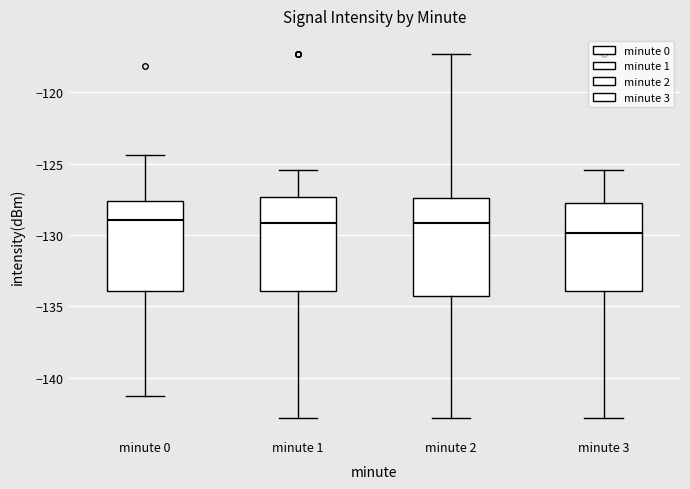

Reading left to right, read every box against the y-axis: the position of its median line, the range the box covers, and the ends of its whiskers. The values are not printed on the chart, so give them approximately, as read against the axis.

minute 0: median -129.0, box -134.0 to -127.5, whiskers -141.5 to -124.5
minute 1: median -129.0, box -134.0 to -127.5, whiskers -143.0 to -125.5
minute 2: median -129.0, box -134.5 to -127.5, whiskers -143.0 to -117.5
minute 3: median -130.0, box -134.0 to -128.0, whiskers -143.0 to -125.5